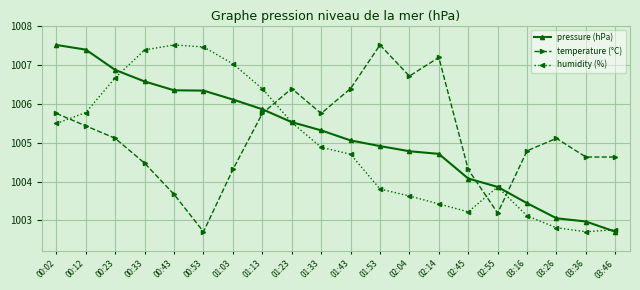

What is the label of the 19th point from the right?

00:12